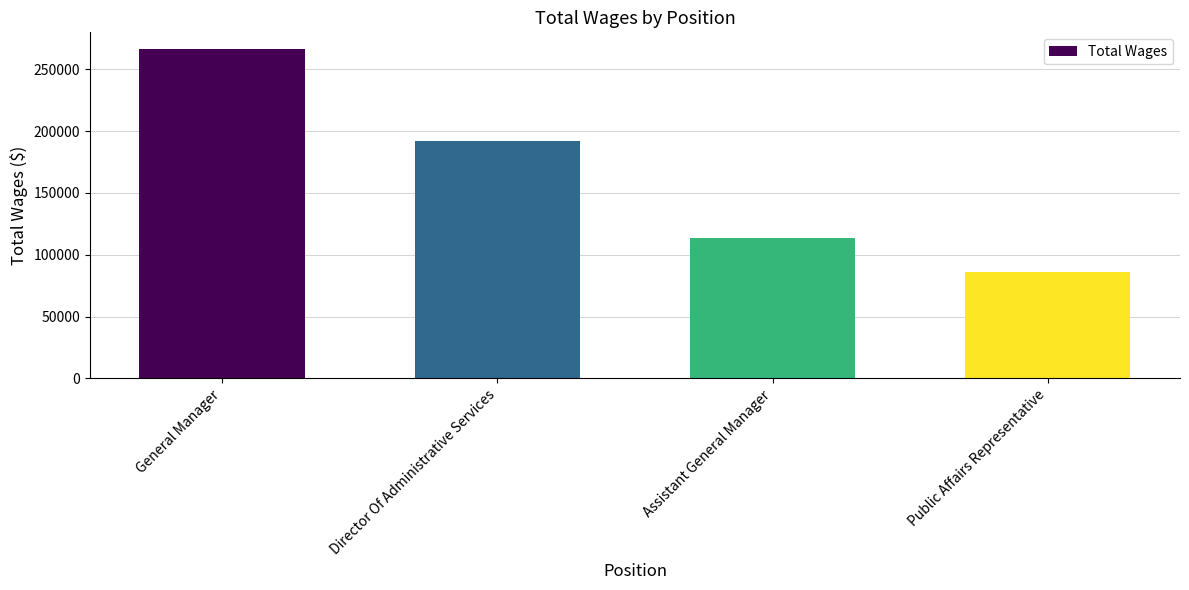

Count the values in the range 113697 to 266611.

3